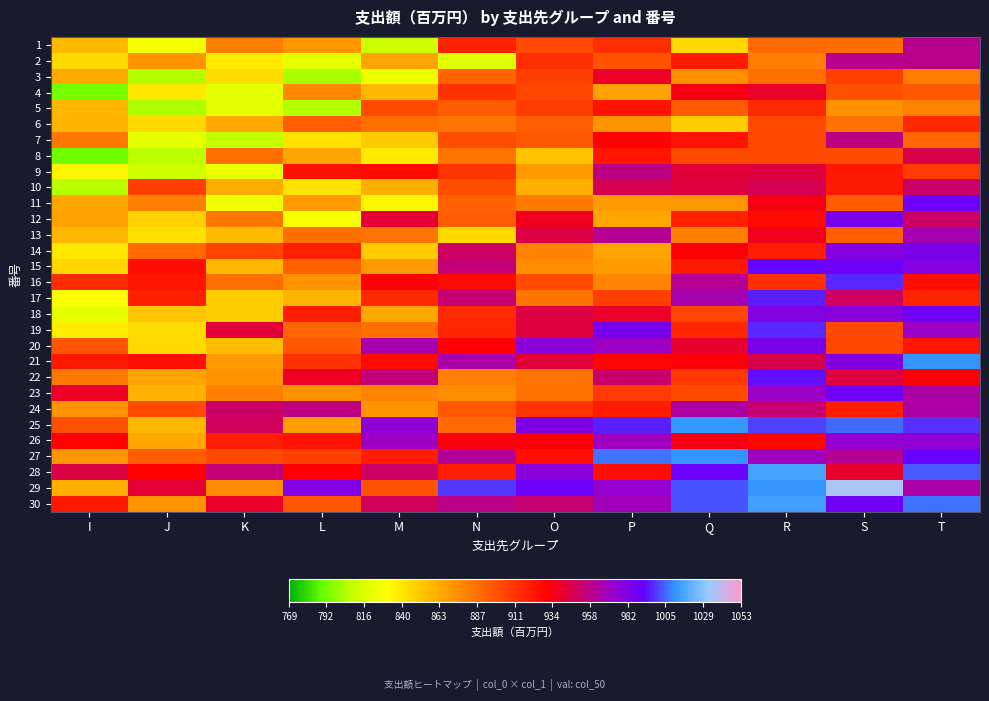

Which has a higher value, J or Q?

Q